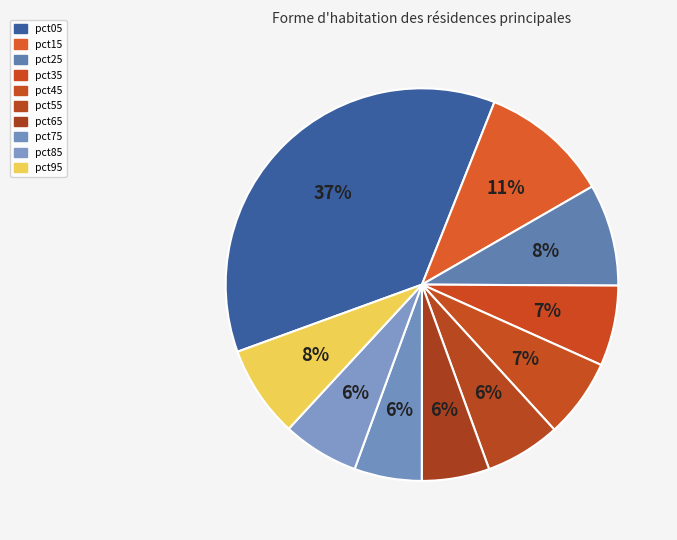

How many slices are in this pie chart?

10